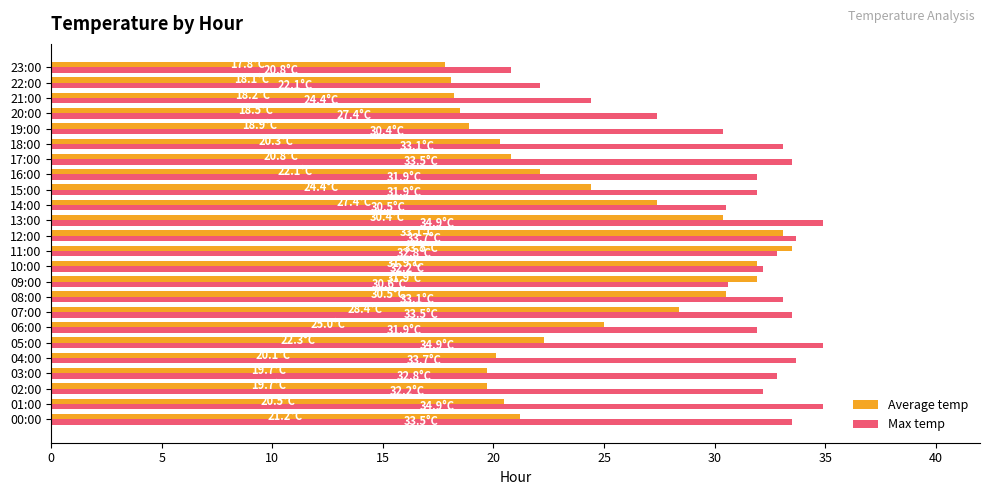

What is the difference between the maximum and minimum values in the Max temp series?

14.1